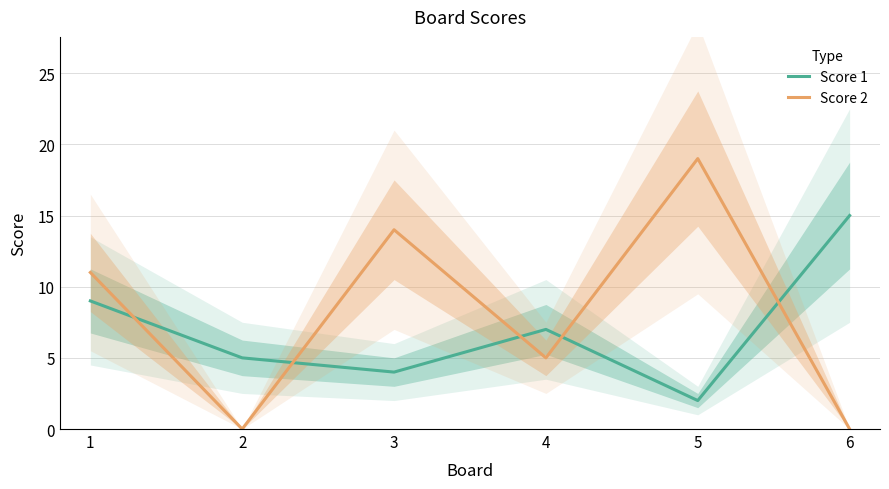

Reading left to right, what are all the values shown in this chart?

Score 1: 1=9	2=5	3=4	4=7	5=2	6=15
Score 2: 1=11	2=0	3=14	4=5	5=19	6=0